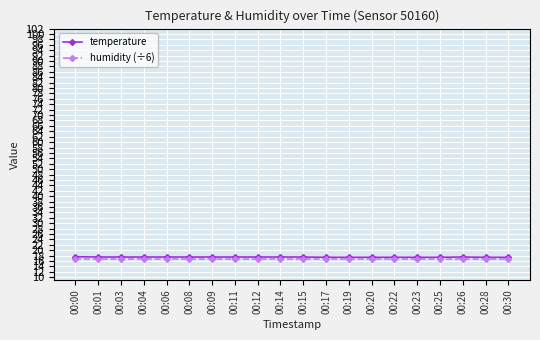

What is the value of the humidity (÷6) point at the 14th from the left?

16.7